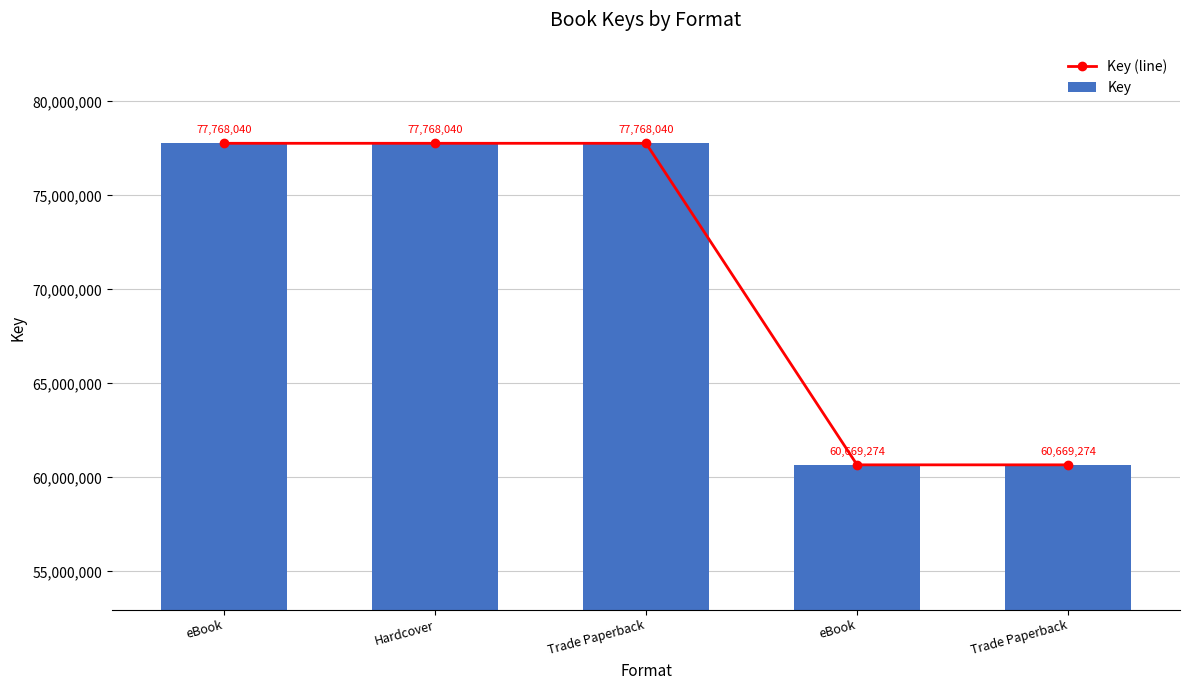

Are the bars horizontal?

No